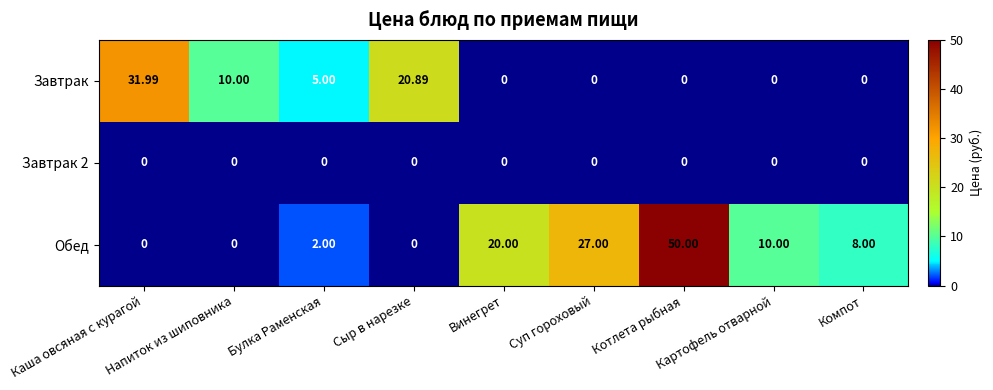

Which series has the widest spread of values?

Обед